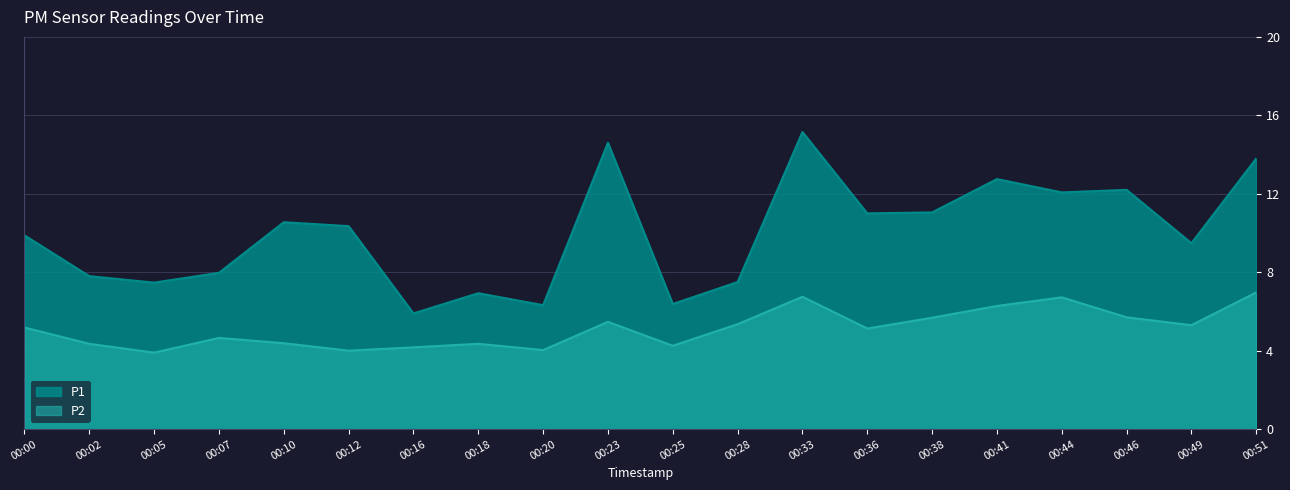

Rank the series at 00:20 from highest to lowest value.

P1, P2